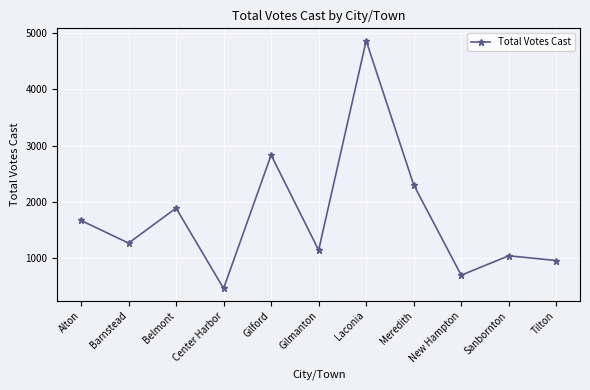

List the labels in order of value, smallest first.

Center Harbor, New Hampton, Tilton, Sanbornton, Gilmanton, Barnstead, Alton, Belmont, Meredith, Gilford, Laconia